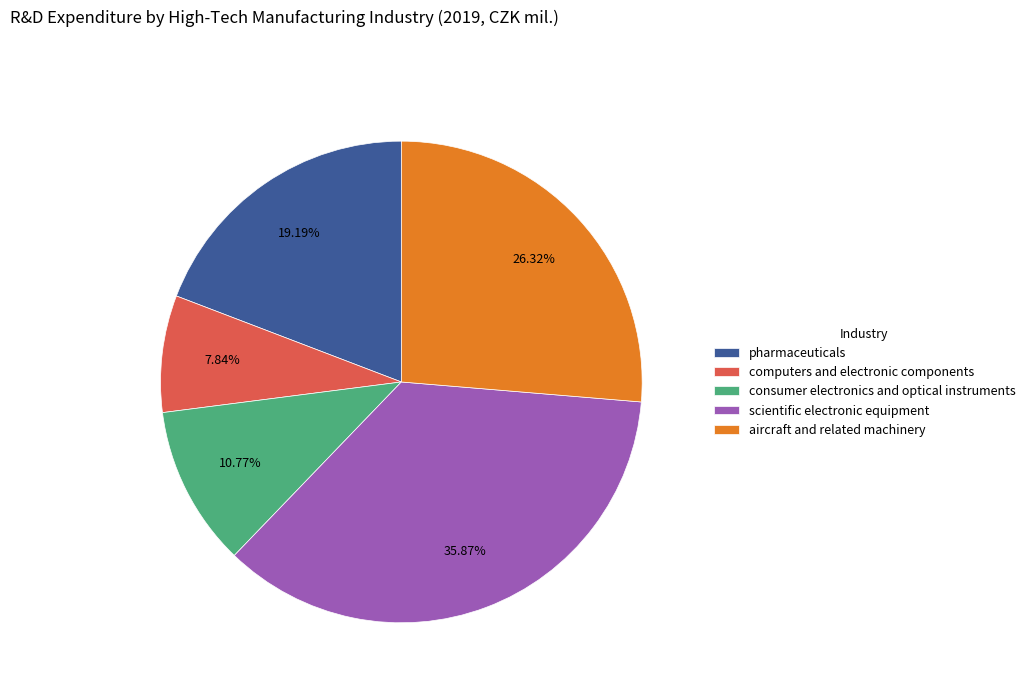

How many slices are in this pie chart?

5